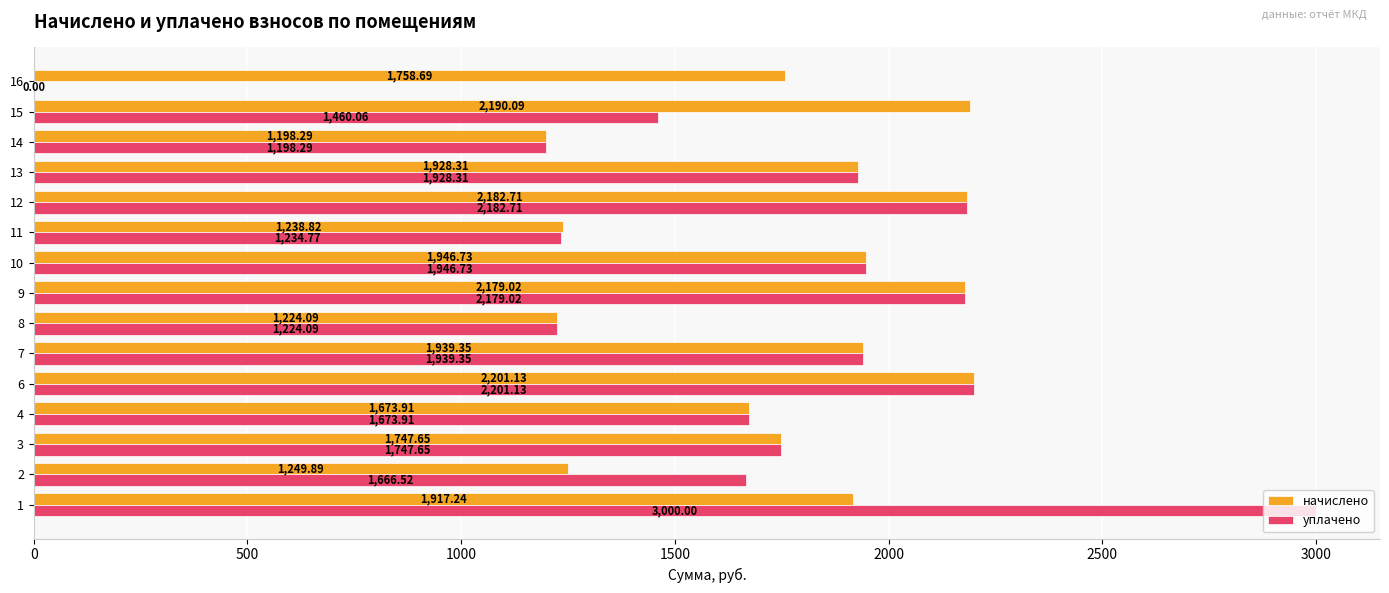

What is the maximum value shown in the chart?

3000.0